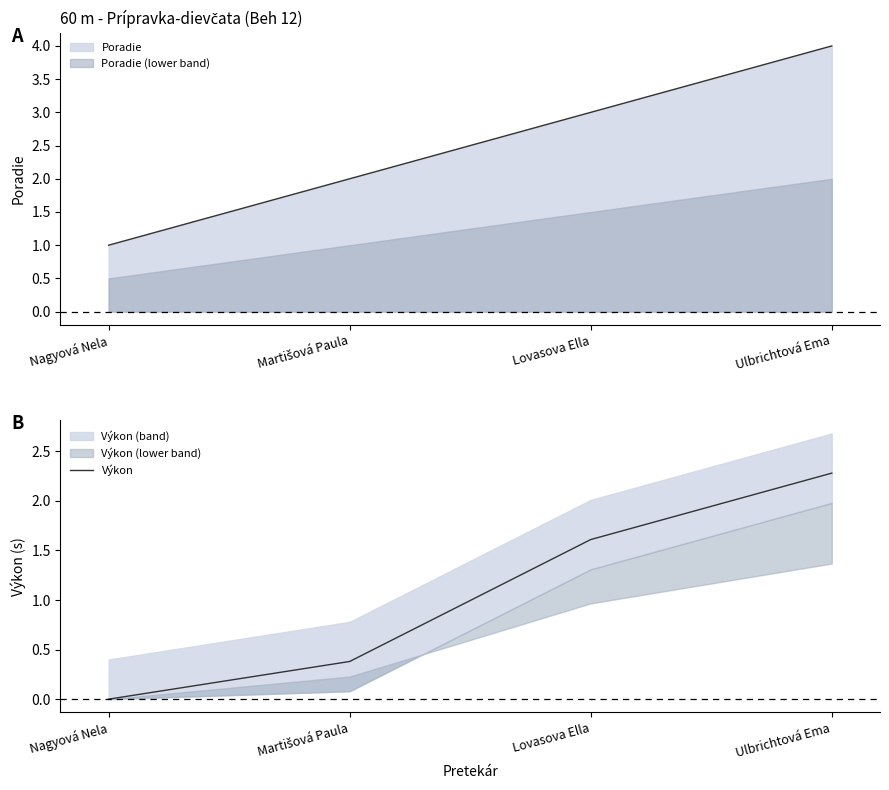

Which category has the highest value across all series?

Ulbrichtová Ema